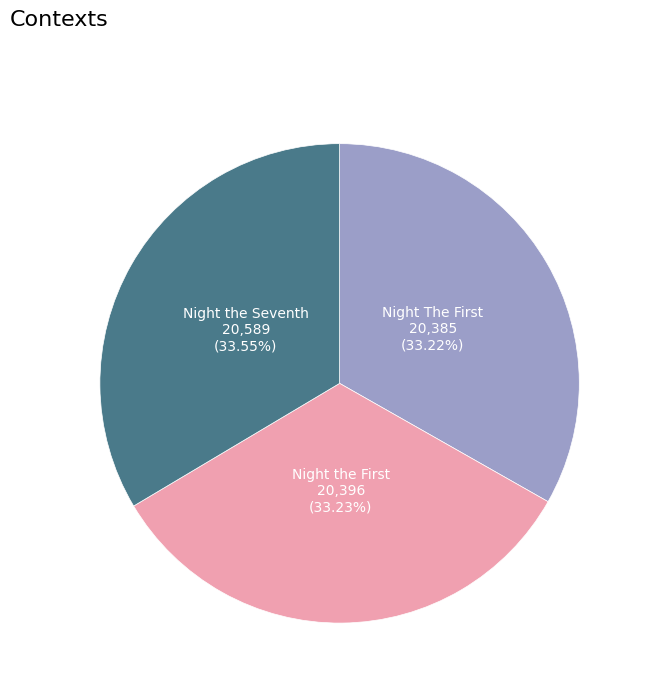

How many slices are in this pie chart?

3